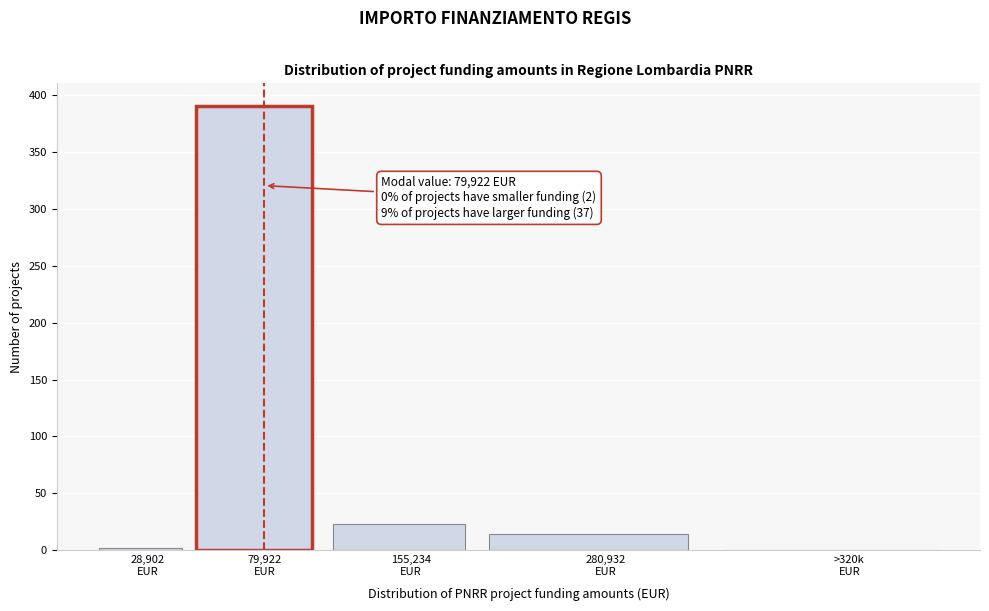

What is the sum of all values?

430